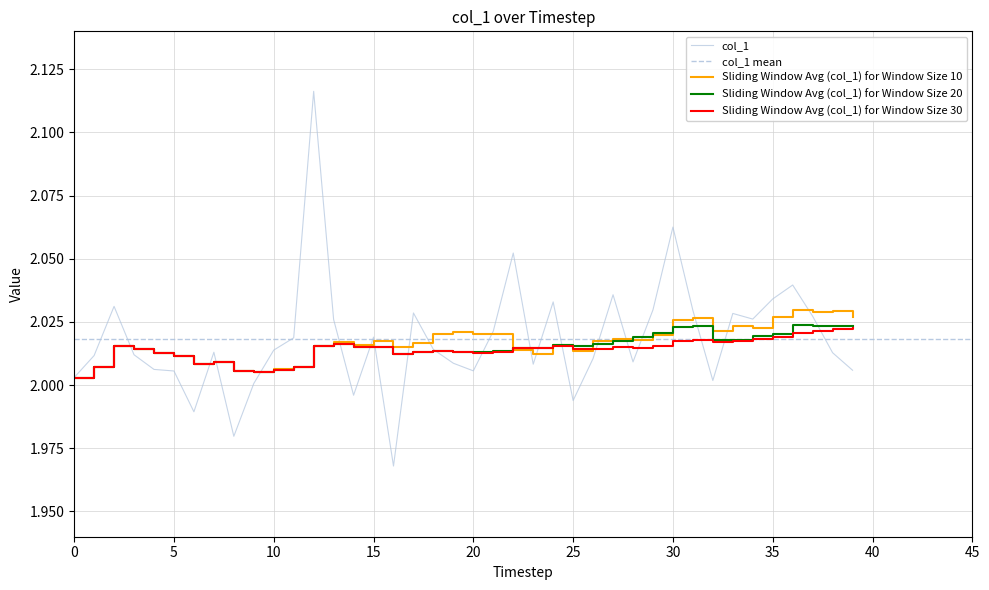

Reading left to right, extract all data points from this chart.

2.0	2.0	2.0	2.0	2.0	2.0	2.0	2.0	2.0	2.0	2.0	2.0	2.1	2.0	2.0	2.0	2.0	2.0	2.0	2.0	2.0	2.0	2.1	2.0	2.0	2.0	2.0	2.0	2.0	2.0	2.1	2.0	2.0	2.0	2.0	2.0	2.0	2.0	2.0	2.0